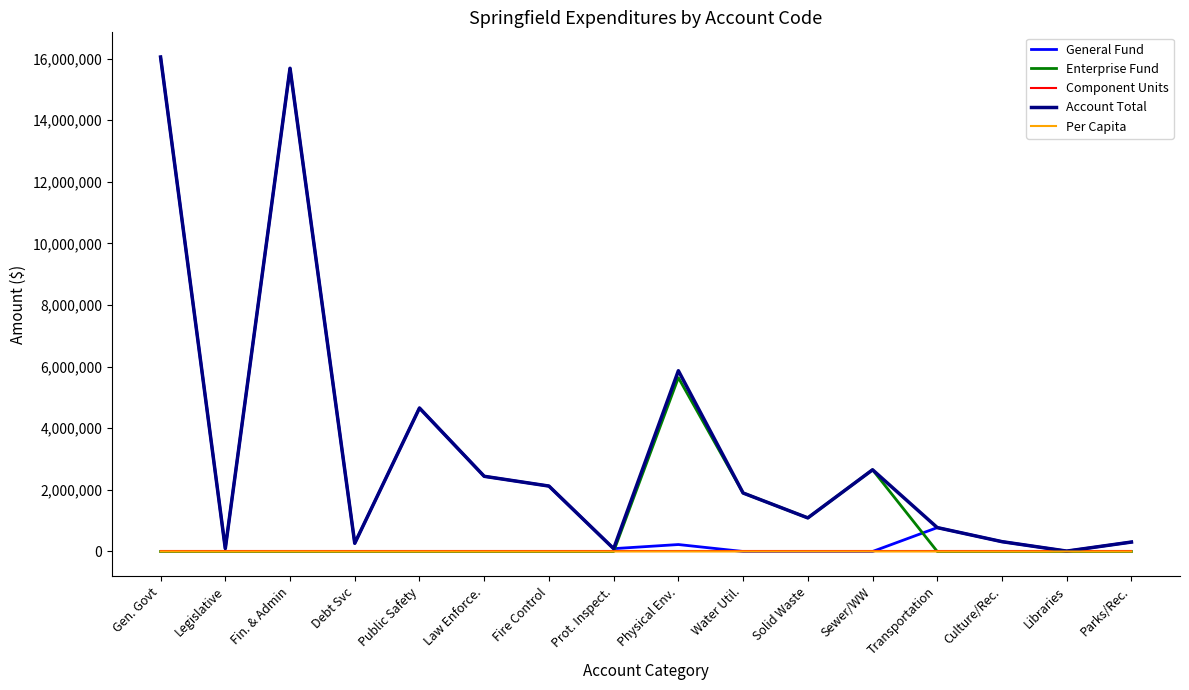

Is it true that Enterprise Fund equals 1291064.4 at Sewer/WW?

False